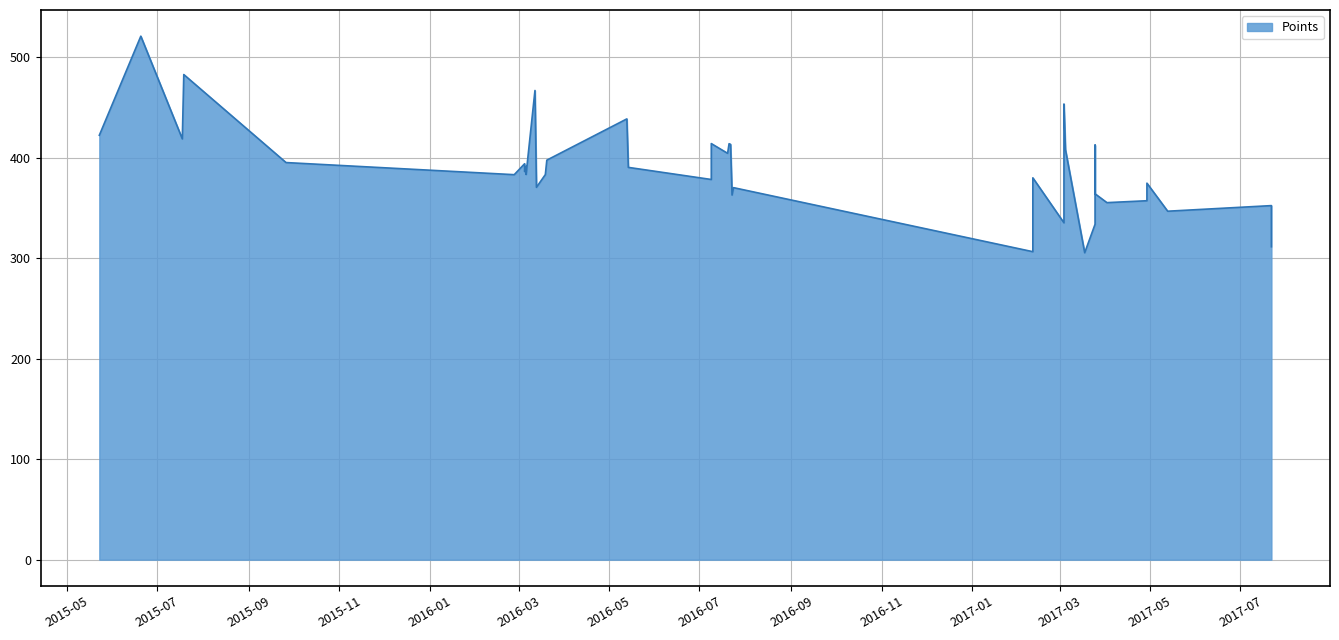

What is the approximate value at 2016-03-12?

467.1